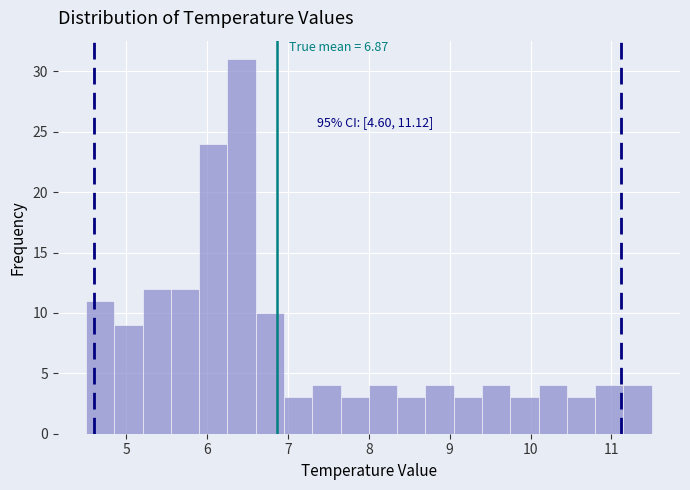

Read against the x-axis, roughly where is the centre of the tallest bar?

6.4